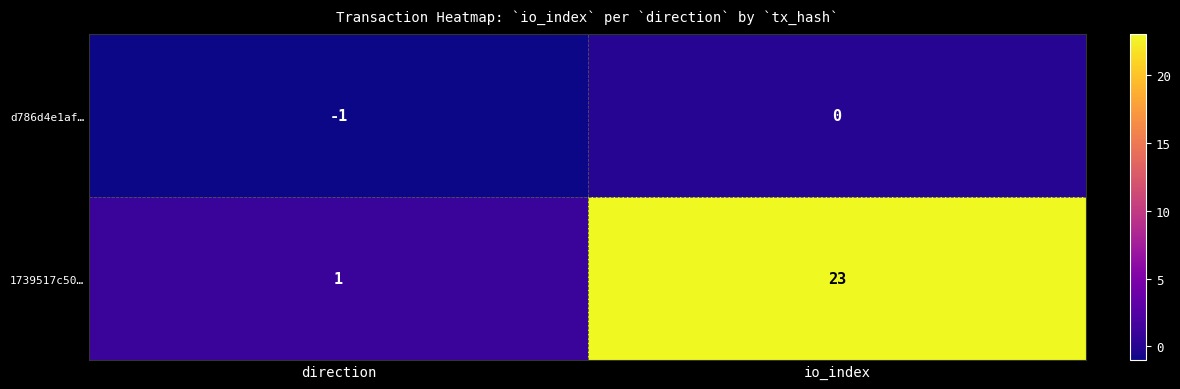

Count the number of categories in the chart.

2